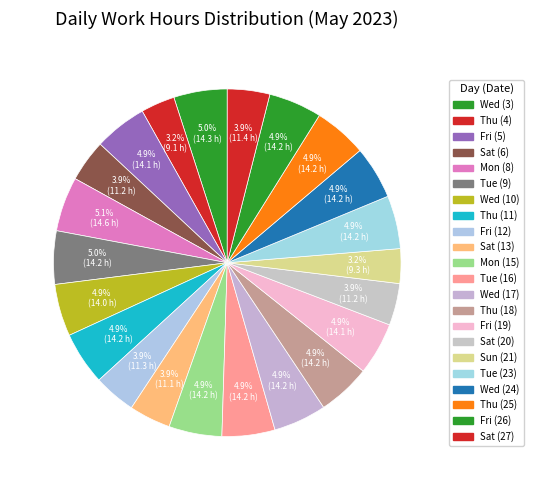

How many slices are in this pie chart?

22